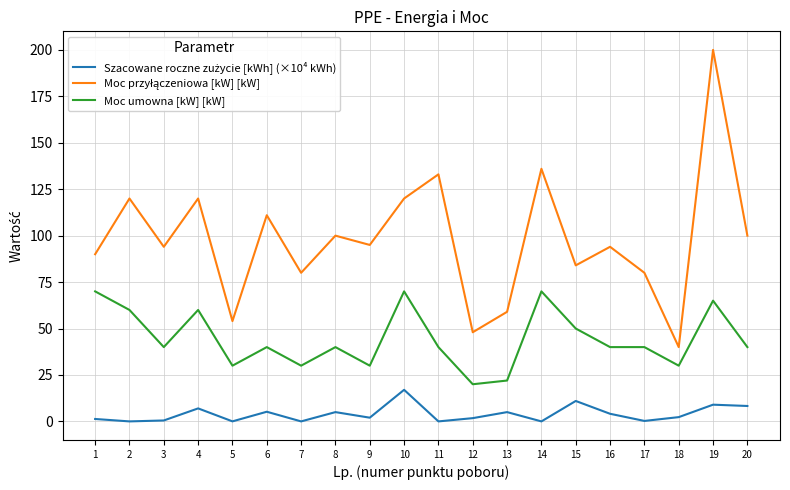

At which category is the sum across all series the highest?

19